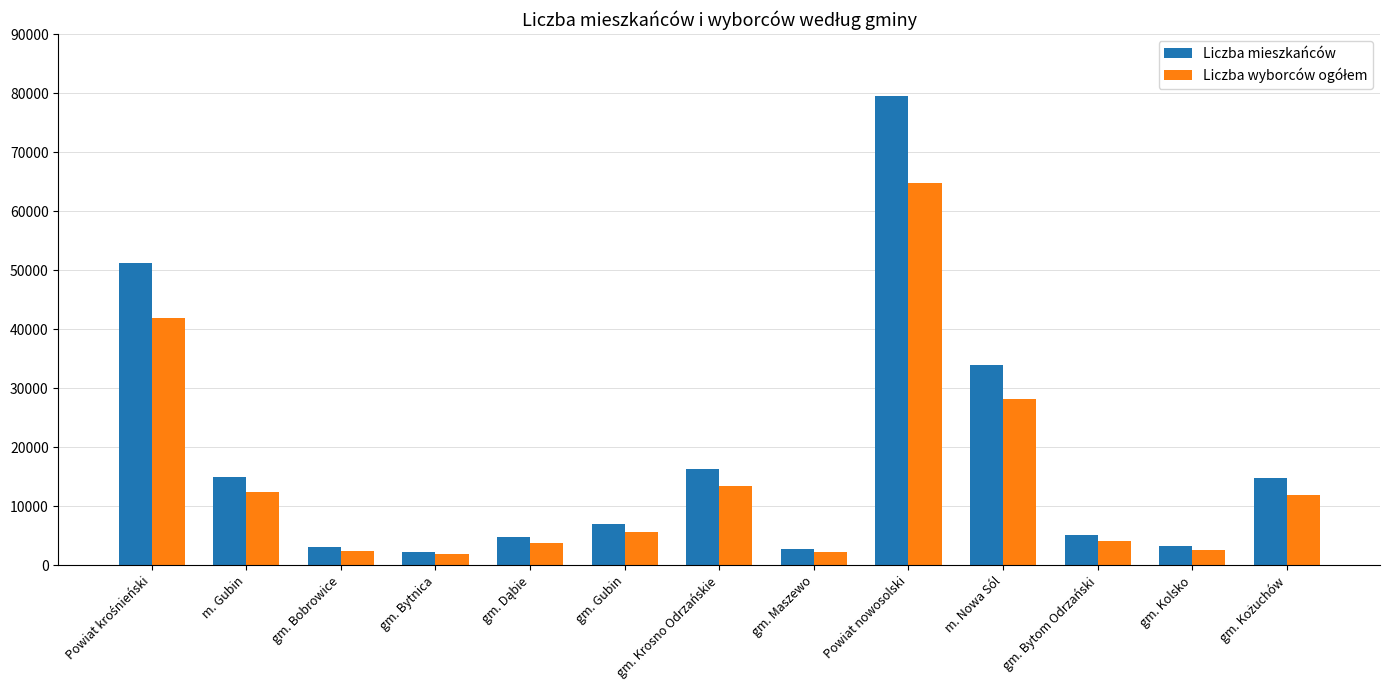

Which series has the largest total across all categories?

Liczba mieszkańców